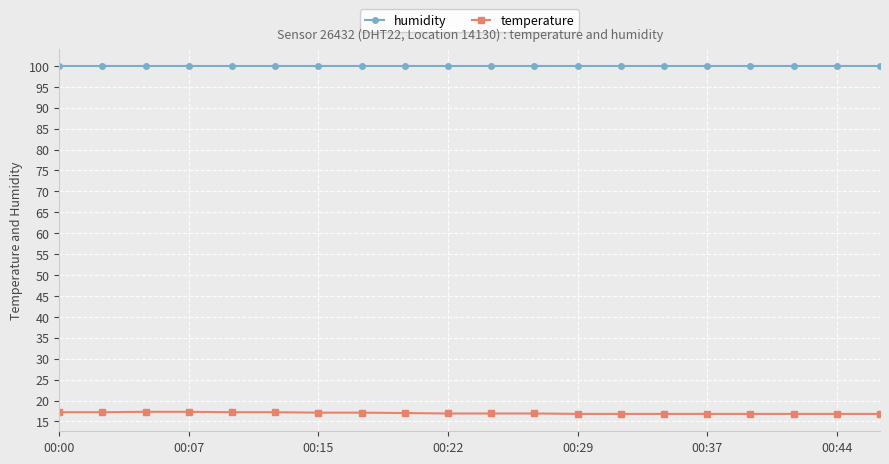

Which series has the largest total across all categories?

humidity